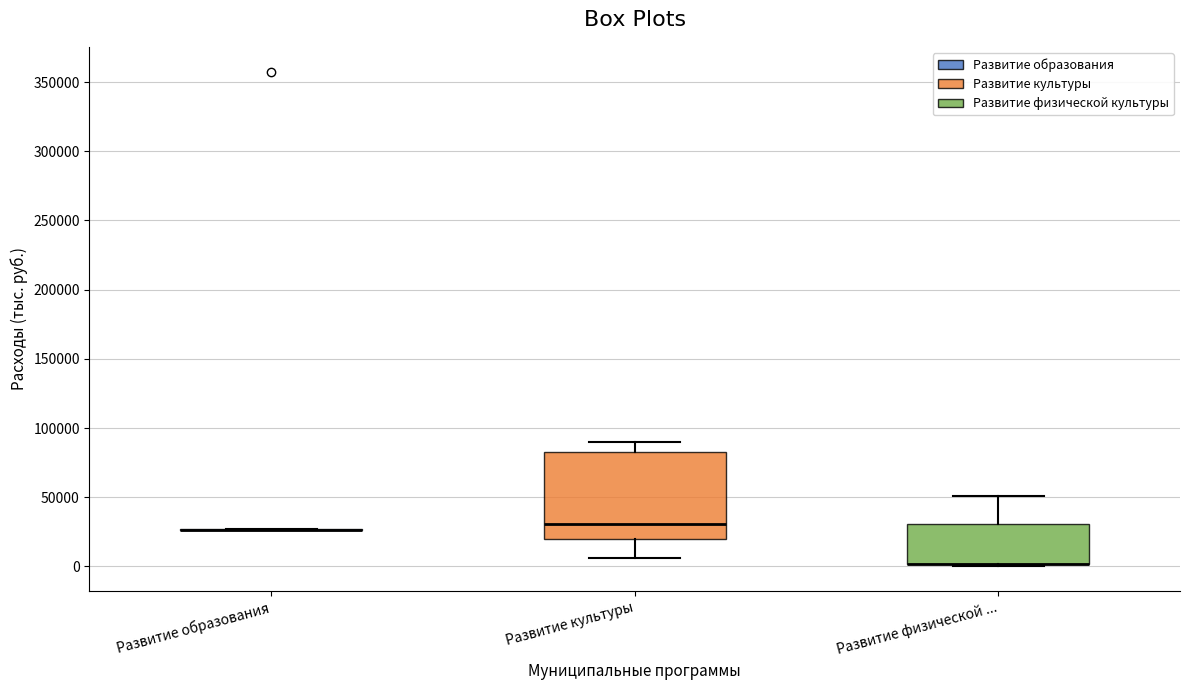

Where is the lower edge of the box for Развитие культуры on the y-axis? The values are not printed on the chart, so give them approximately, as read against the axis.

20000